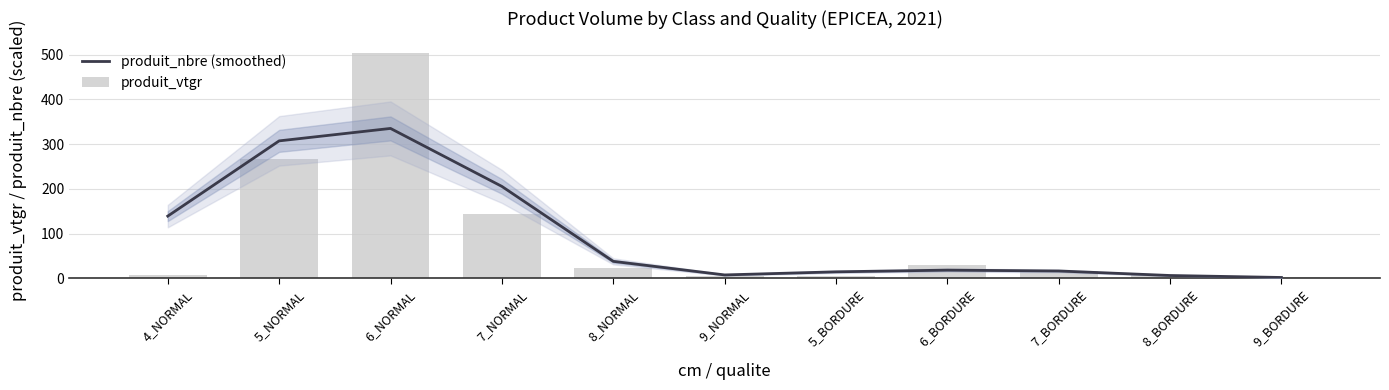

What is the label of the 3rd bar from the right?

7_BORDURE